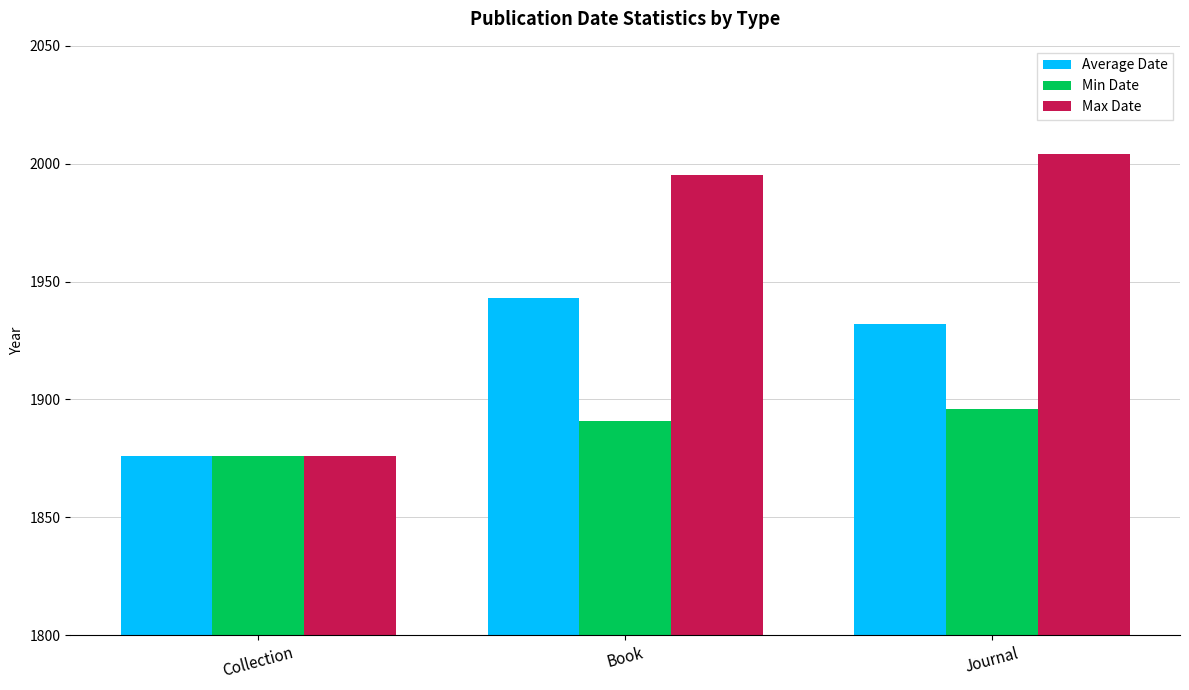

Reading right to left, what are all the values shown in this chart?

Average Date: Journal=1932	Book=1943	Collection=1876
Min Date: Journal=1896	Book=1891	Collection=1876
Max Date: Journal=2004	Book=1995	Collection=1876